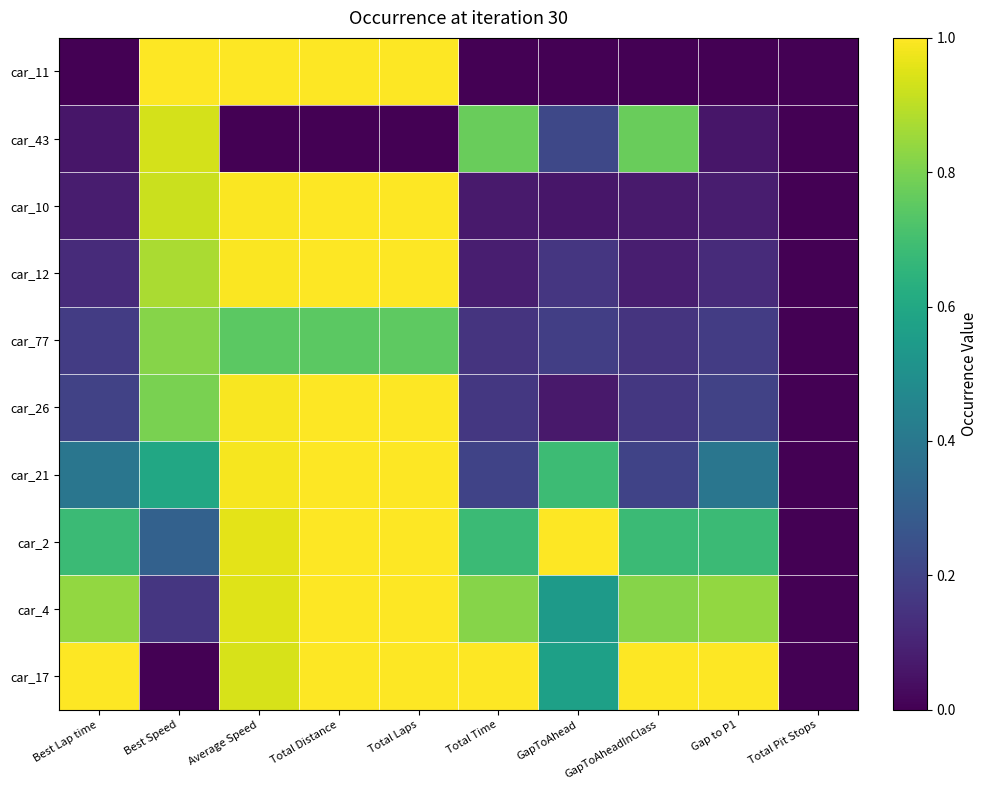

At which category is the sum across all series the highest?

Total Distance